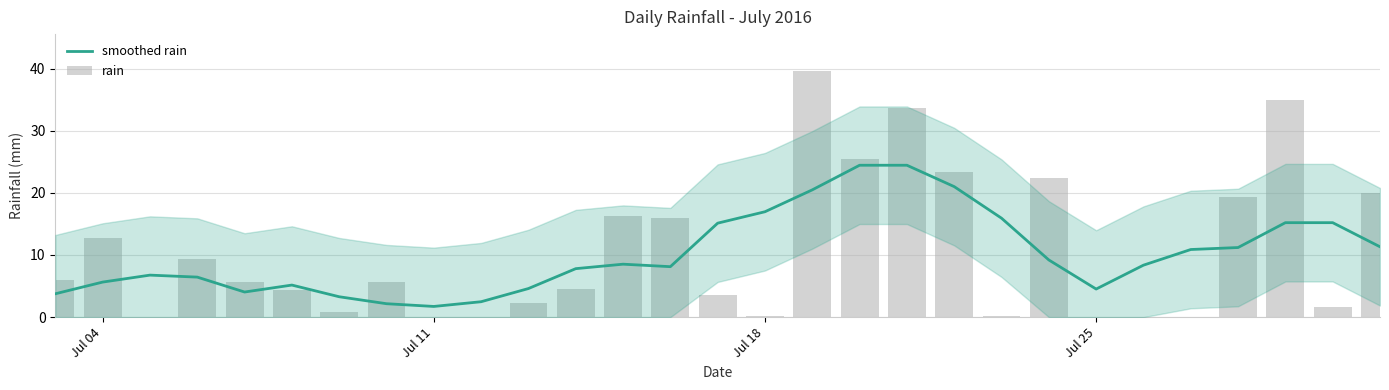

Is the value of smoothed rain at 18 greater than the value of rain at 19?

Yes